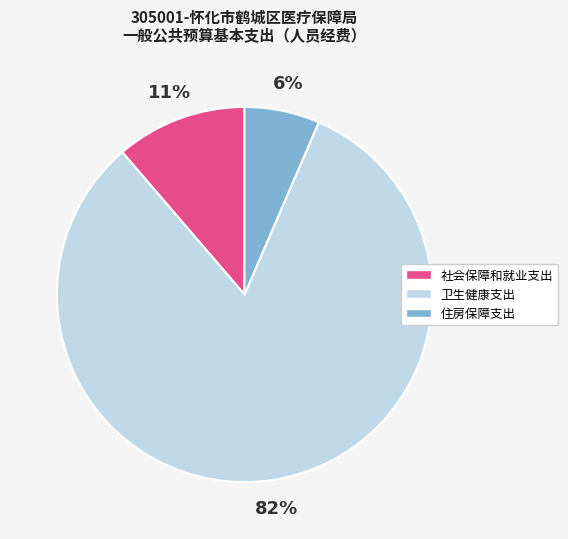

To the nearest percent, what is the average slice percentage?

33%